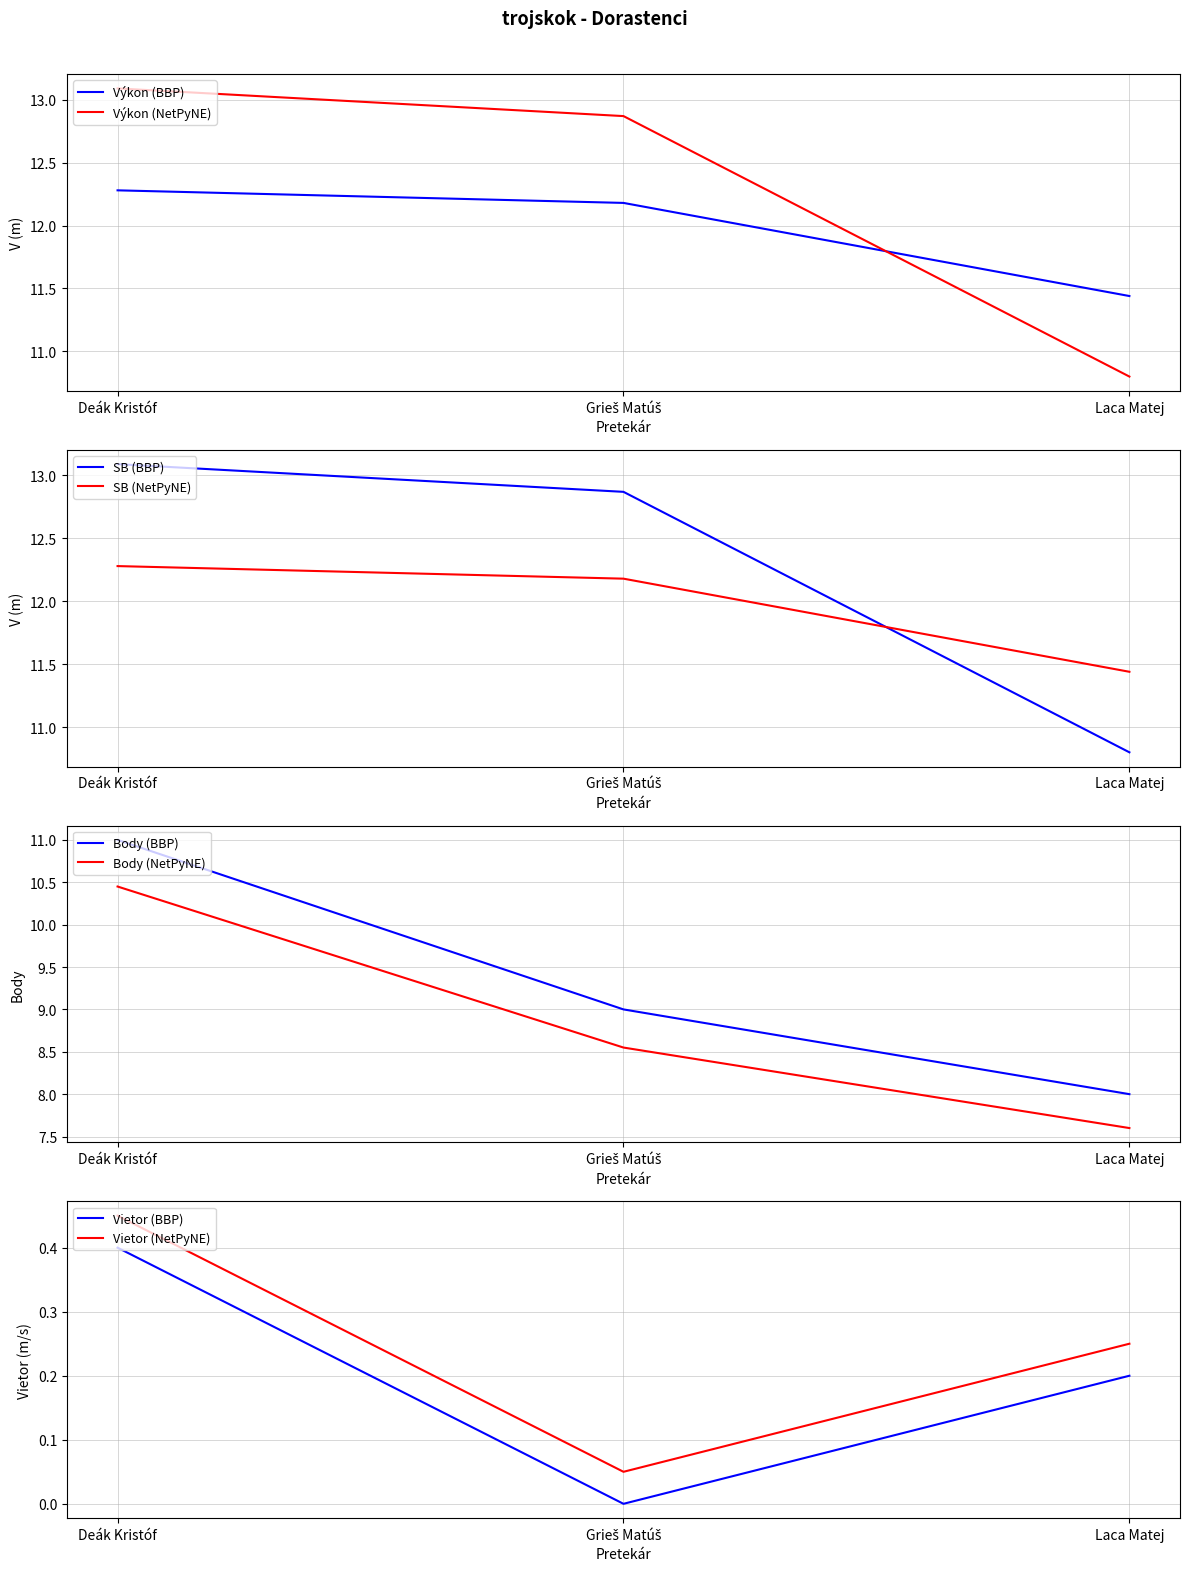

At which label is Výkon closest to 11?

Laca Matej